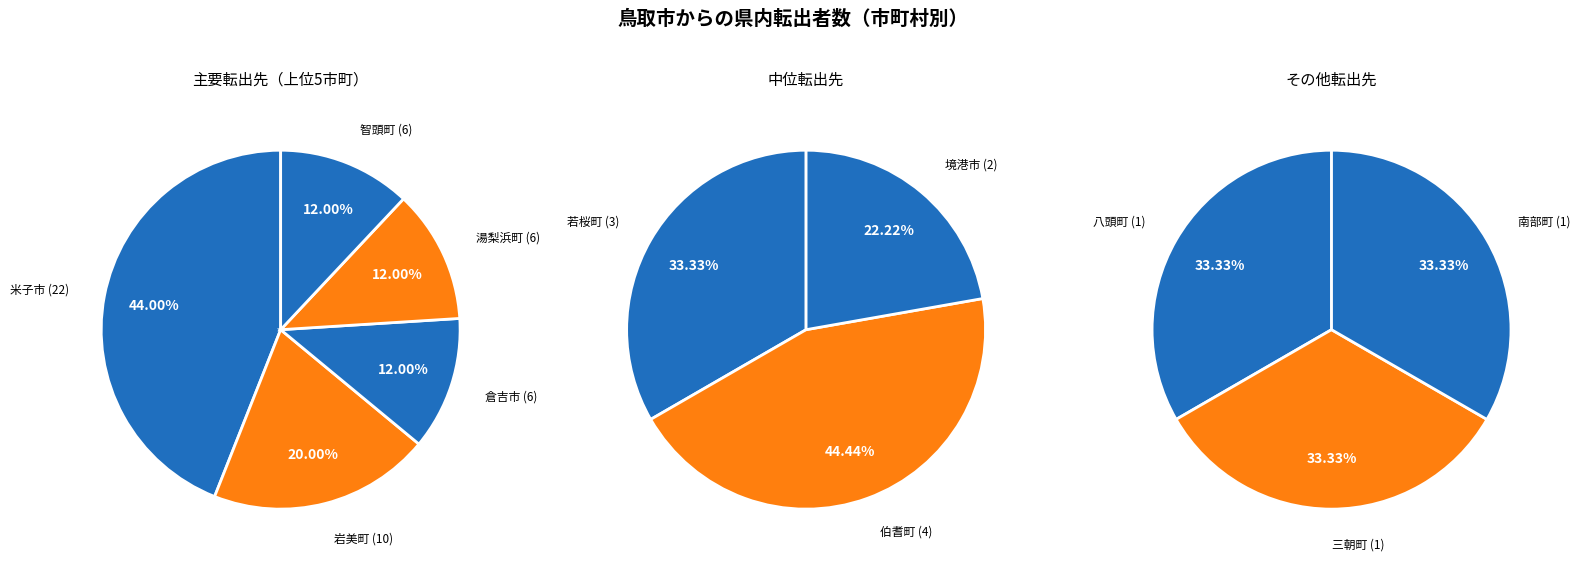

Is there any slice that represents more than half of the pie?

No